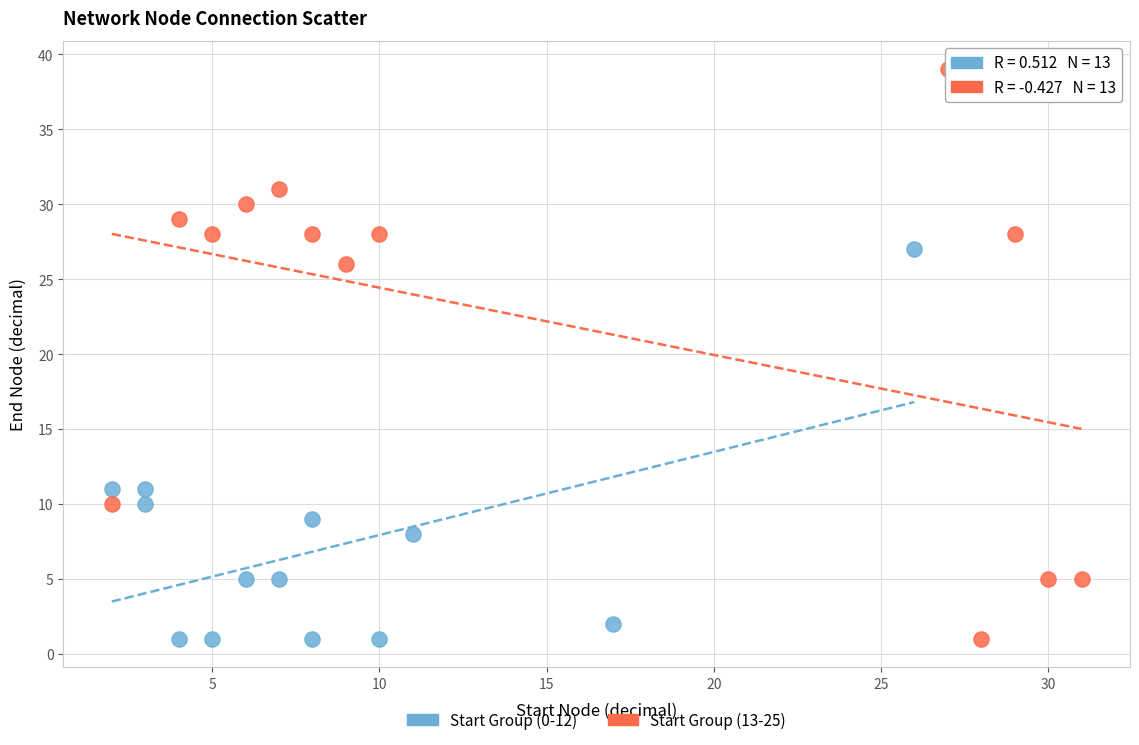

Which series has the widest spread of Y values?

Start Group (13-25)